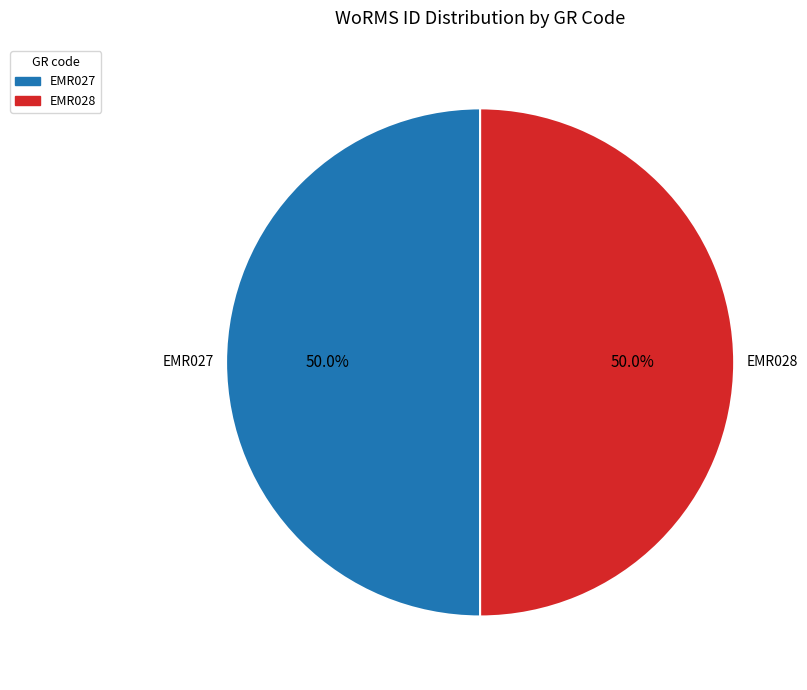

How much of the chart is everything except EMR027?

50.0%